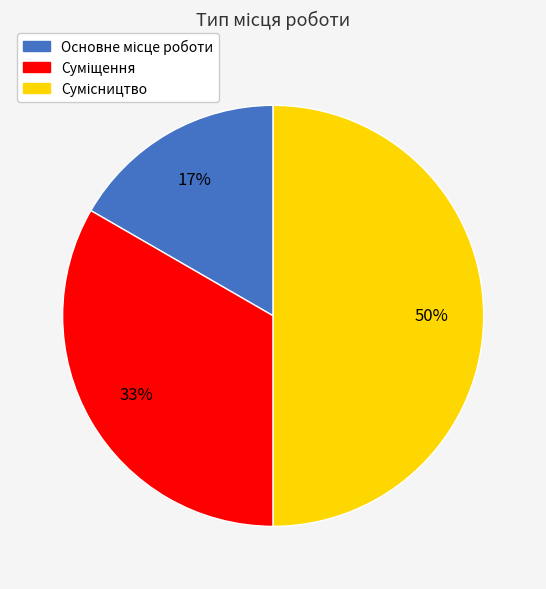

To the nearest percent, what is the difference between the largest and smallest slice percentages?

33%